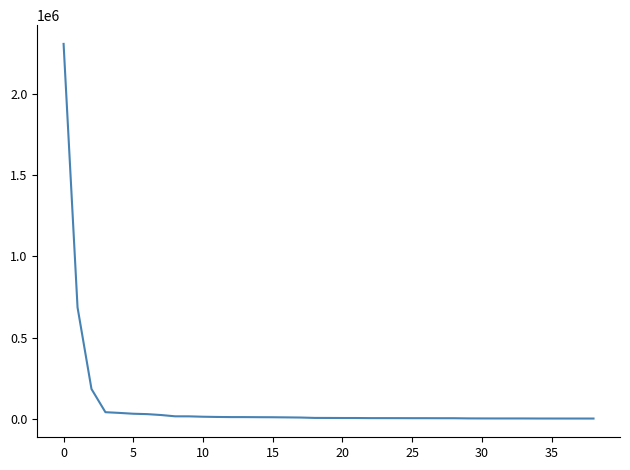

What is the greatest value displayed?

2310253.5